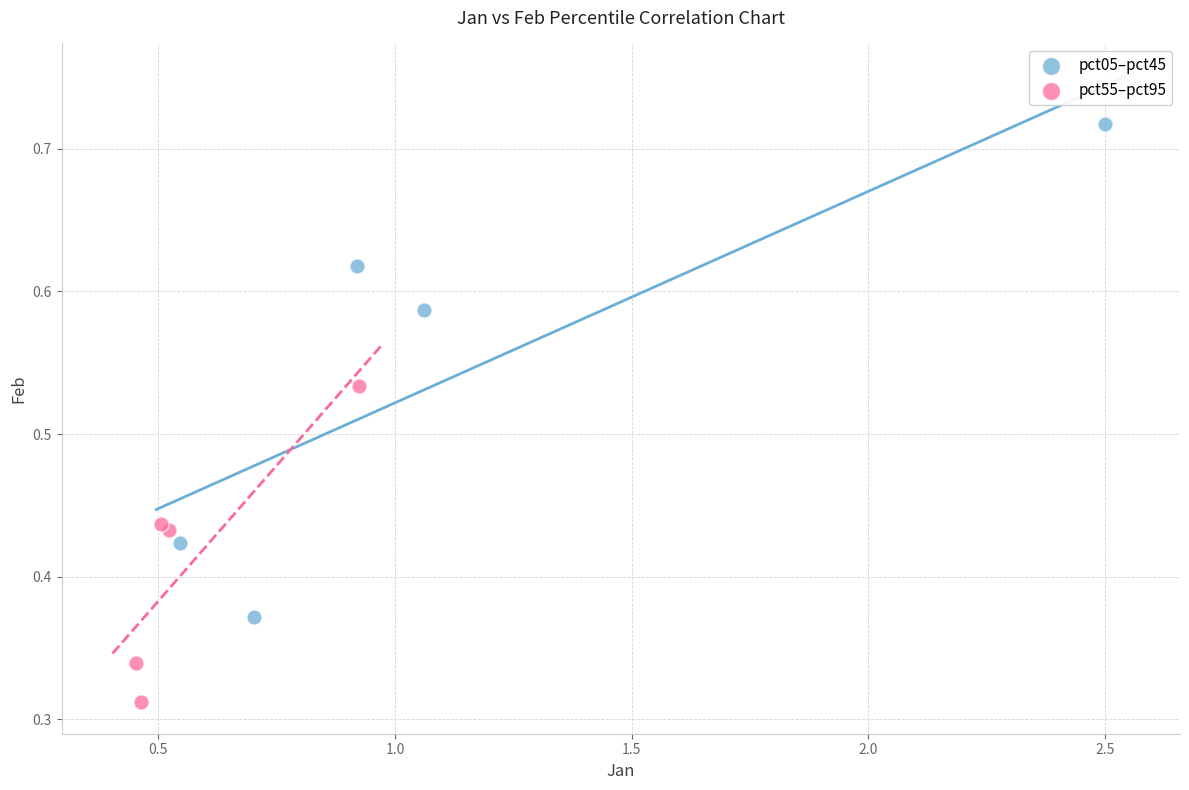

Which series reaches the maximum Y coordinate?

pct05–pct45